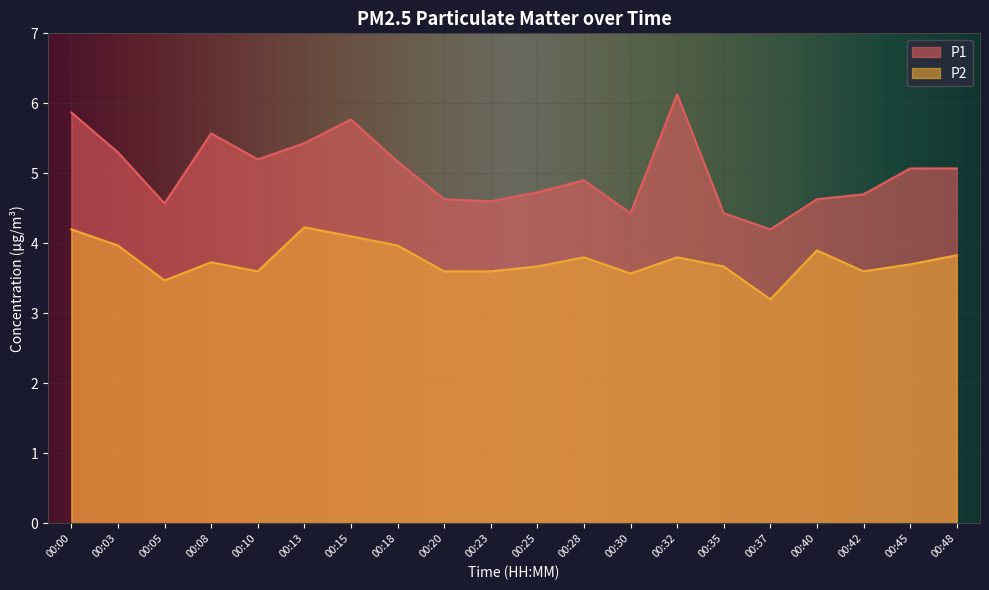

True or false: P2 and P1 intersect in this chart.

False